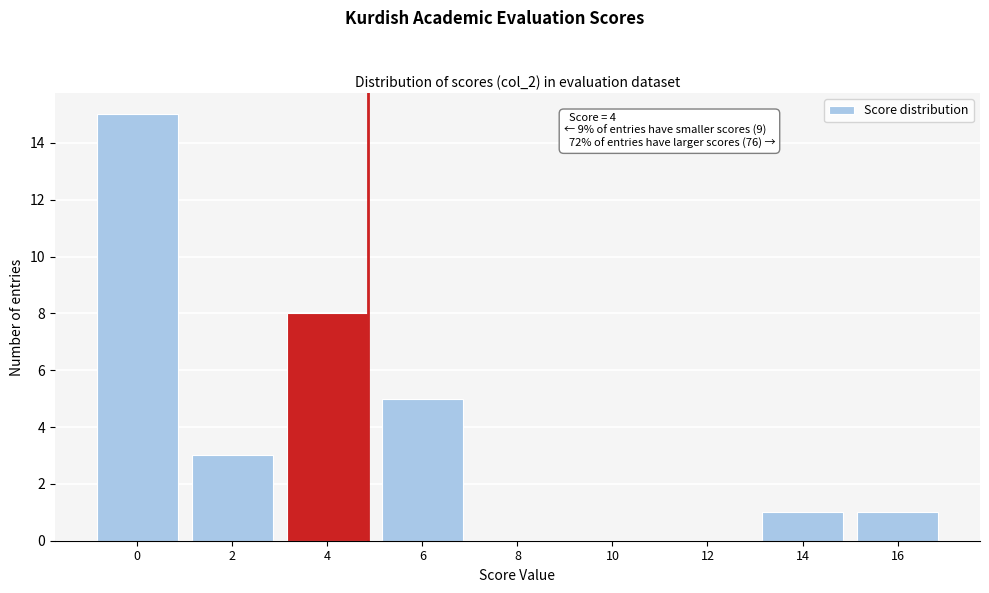

Reading left to right, extract all data points from this chart.

0=15	2=3	4=8	6=5	8=0	10=0	12=0	14=1	16=1